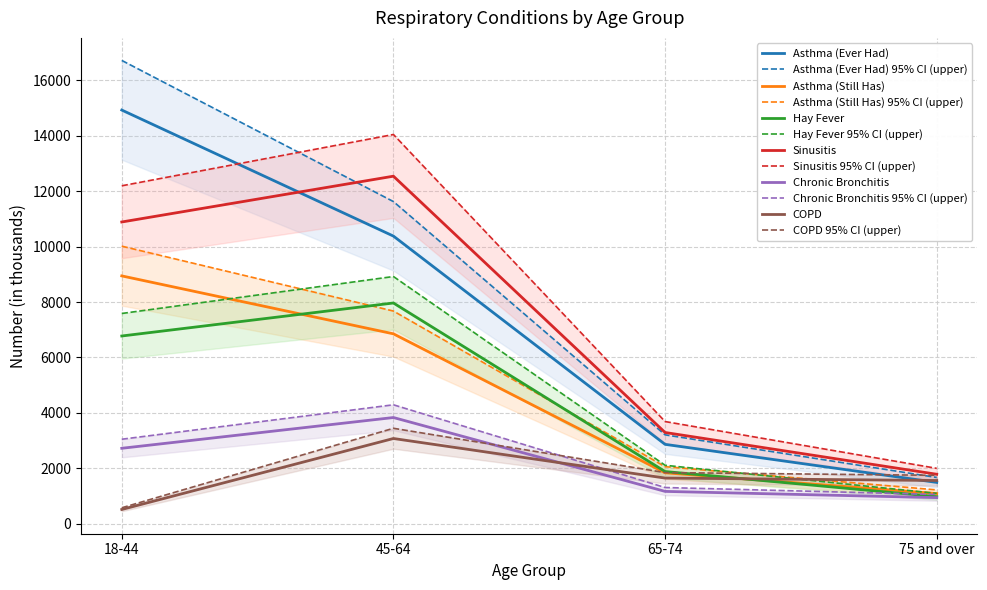

What is the sum of the Asthma (Ever Had) values at 18-44 and 75 and over?

16418